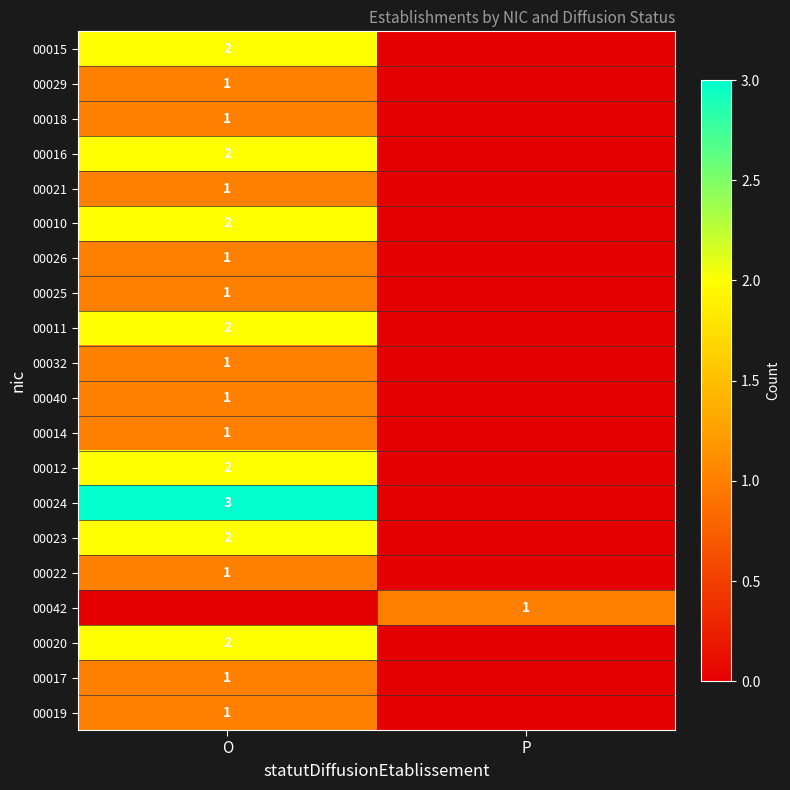

Is it true that 00012 equals 1 at O?

False